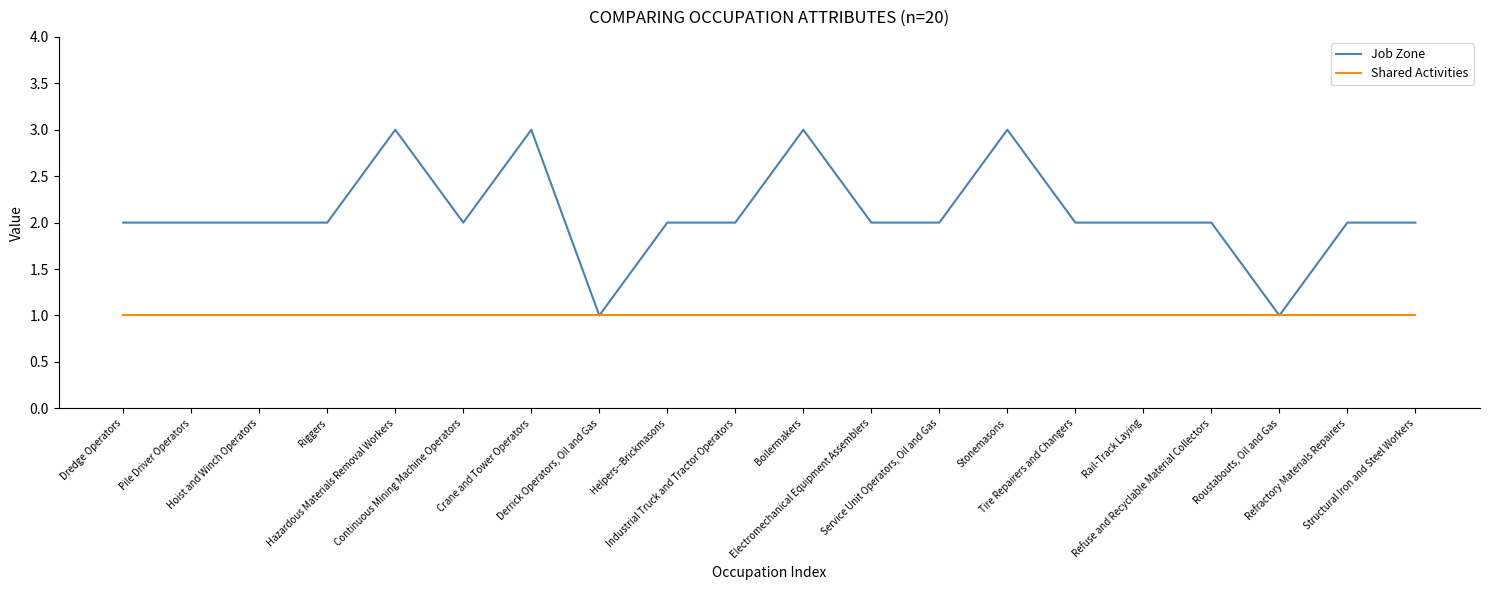

Between Rail-Track Laying and Roustabouts, Oil and Gas, which series saw the biggest shift?

Job Zone